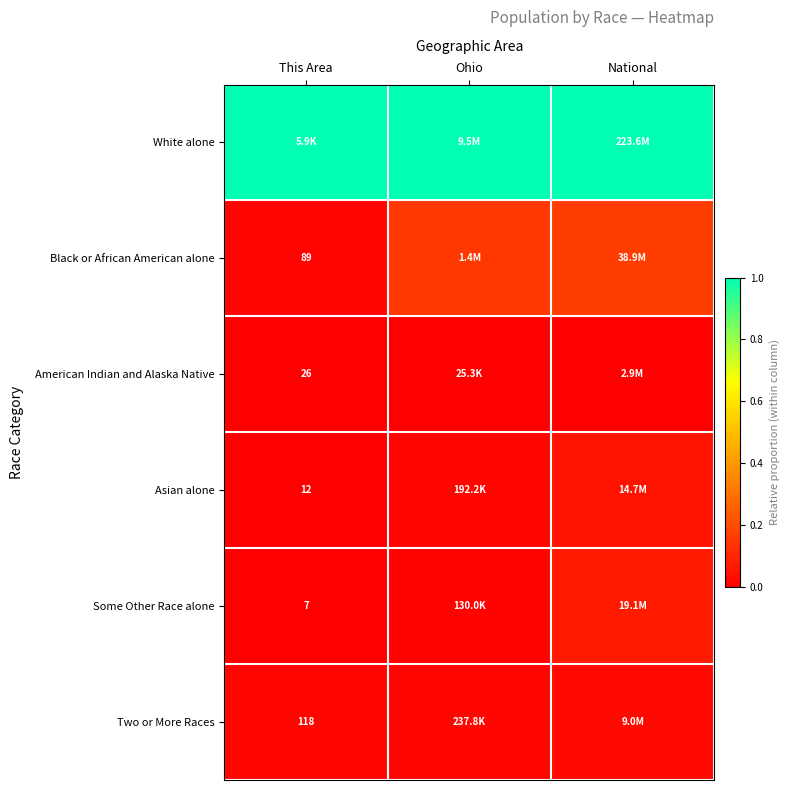

At which category is the sum across all series the highest?

National